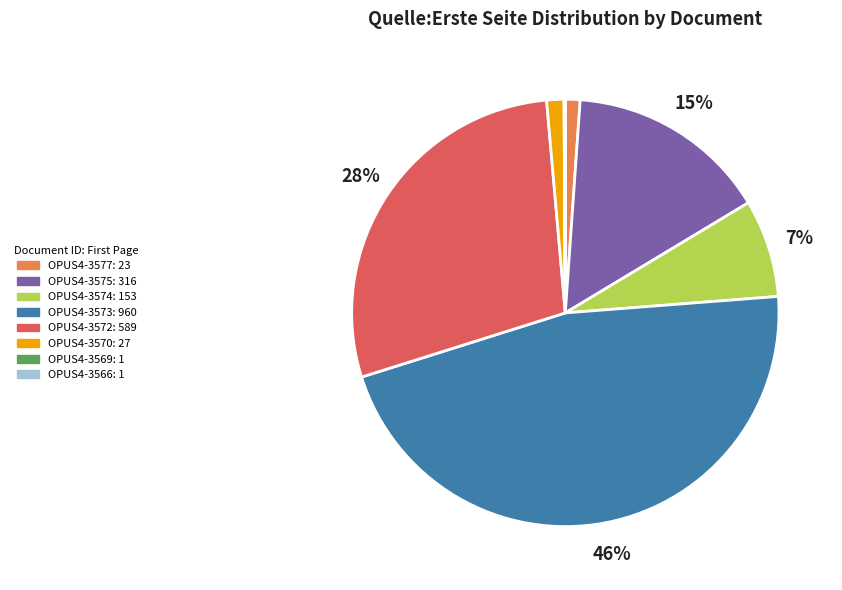

Does any single category account for the majority?

No